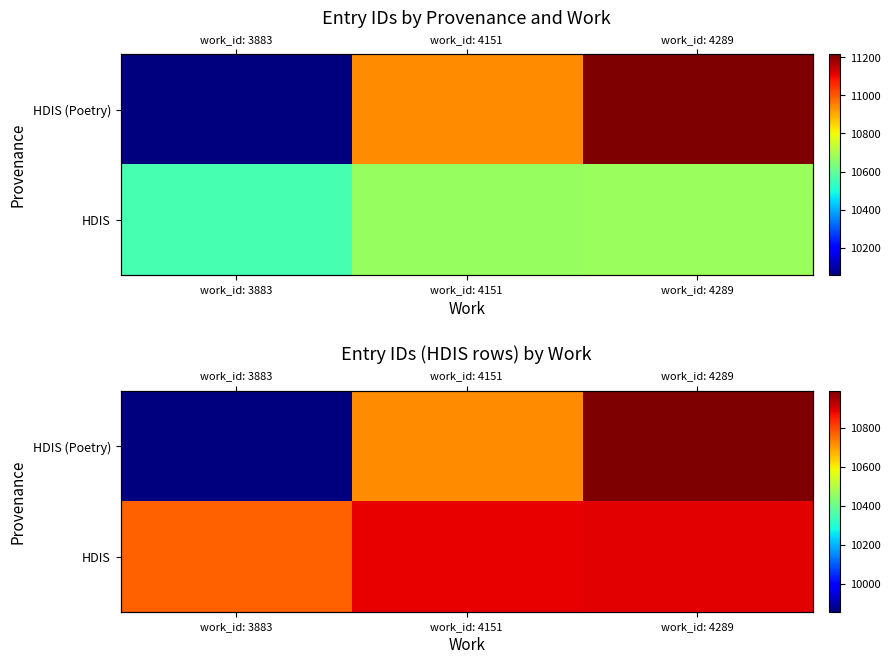

How many values in the HDIS (Poetry) series are below 10717?

1